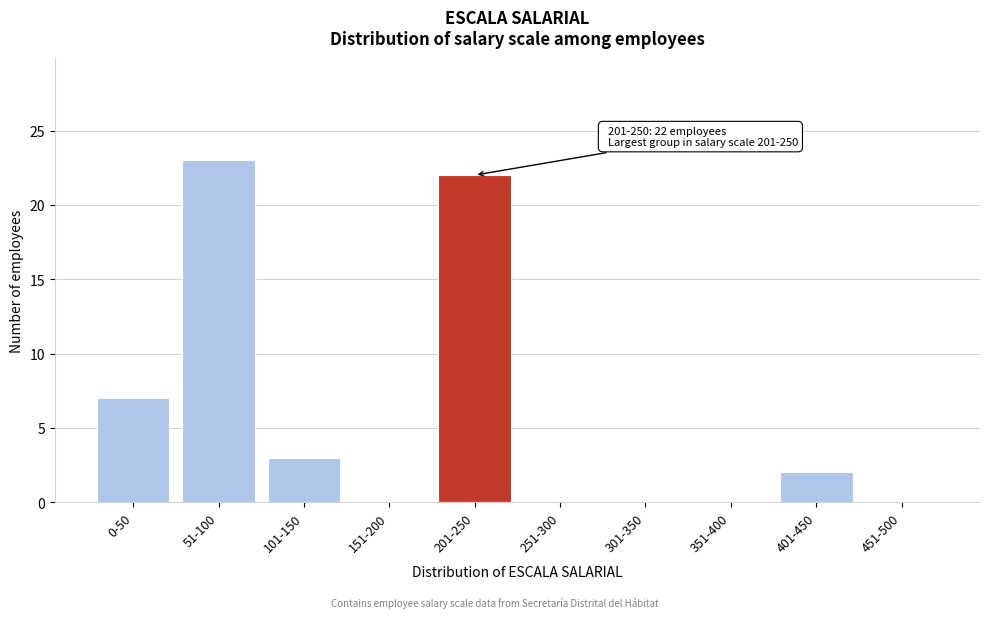

Reading left to right, list all the values displayed in this chart.

0-50=7	51-100=23	101-150=3	151-200=0	201-250=22	251-300=0	301-350=0	351-400=0	401-450=2	451-500=0